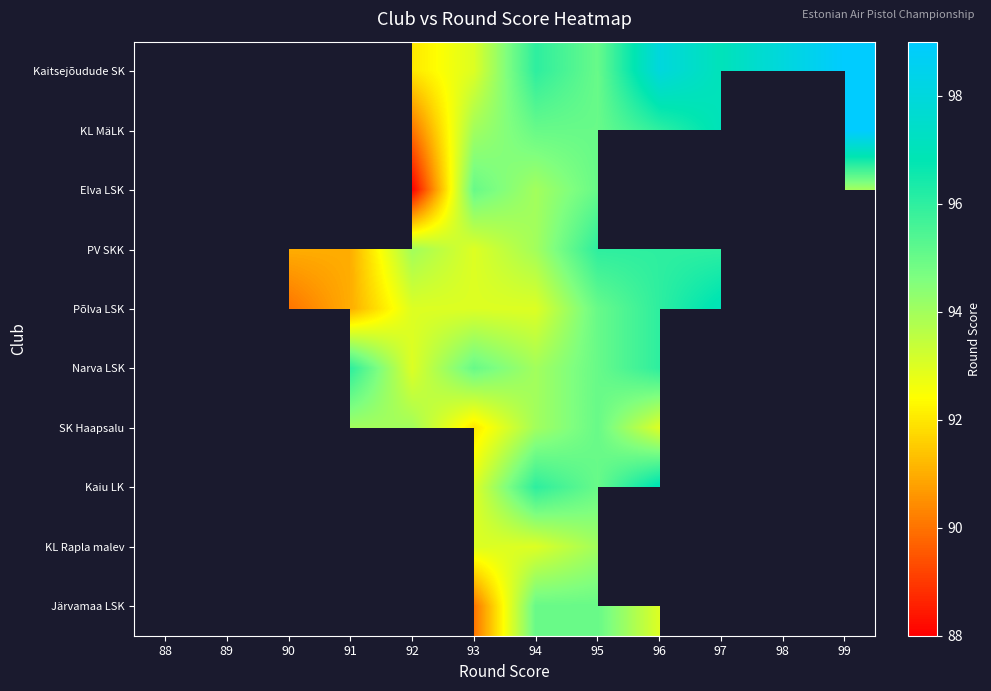

How many series are shown in this chart?

10